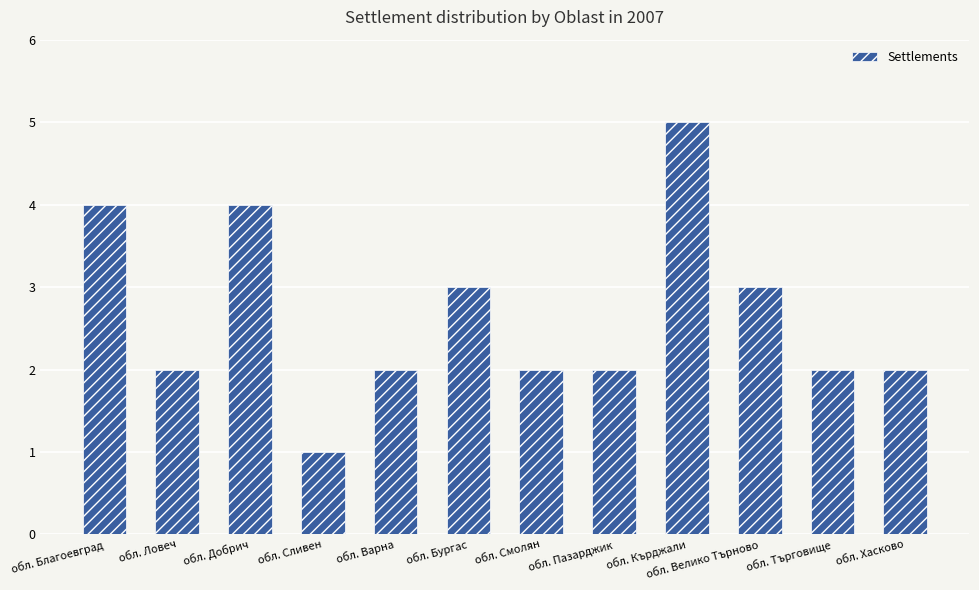

What is the minimum value shown in the chart?

1